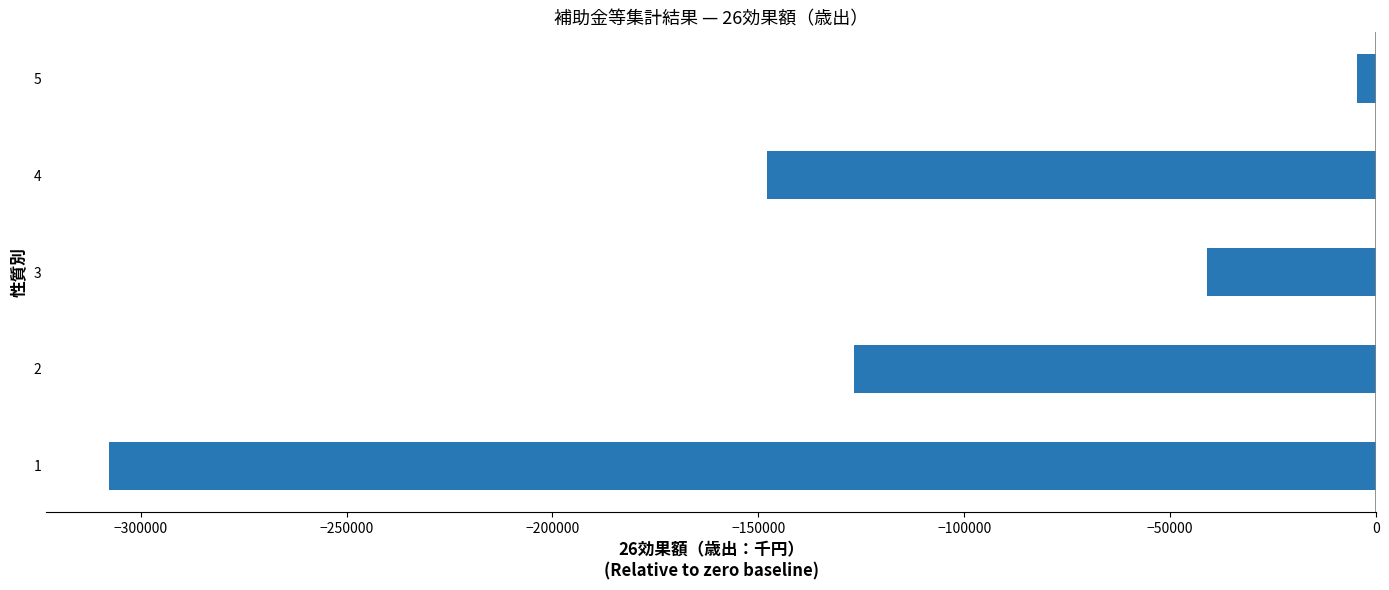

Is it true that the value at 4 is -231524?

False